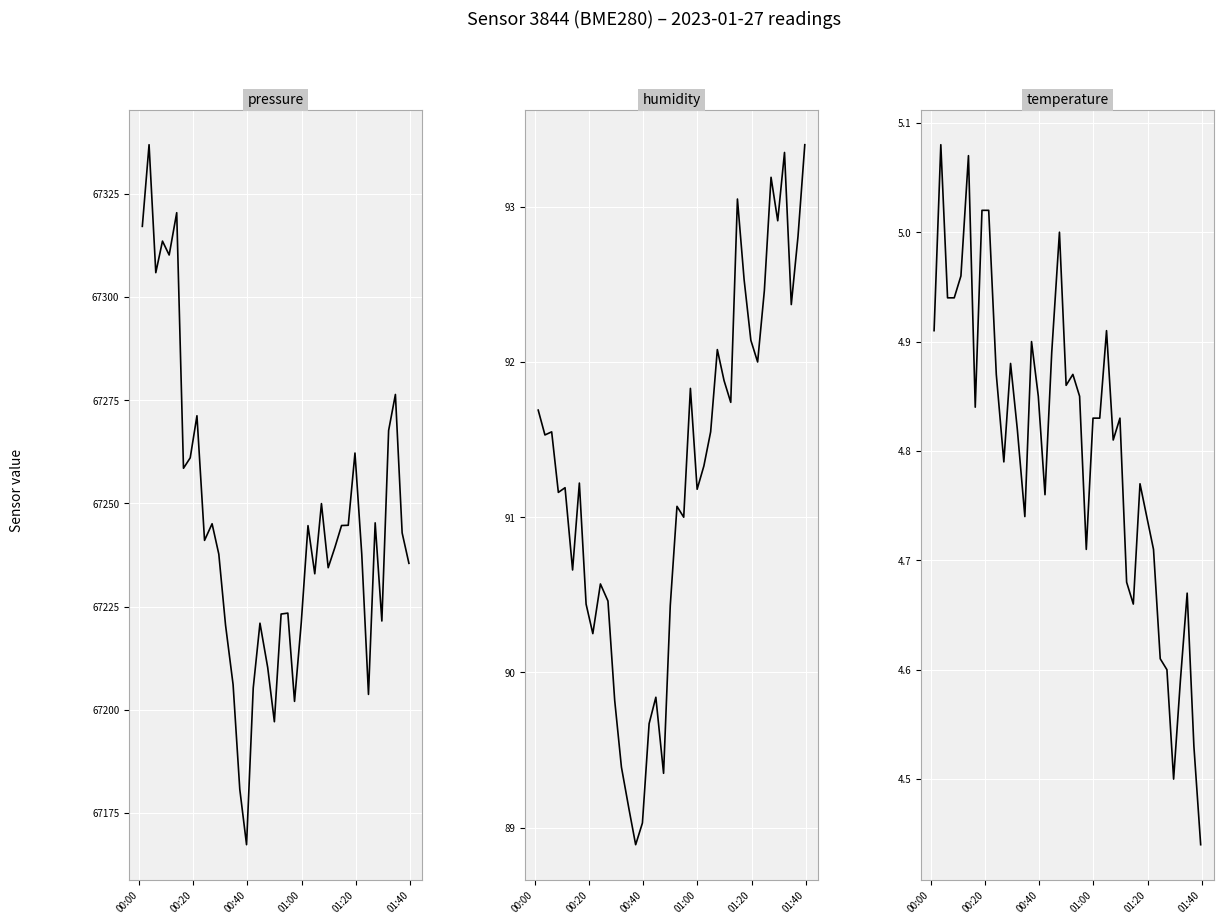

Reading left to right, extract all data points from this chart.

pressure: 67317.1	67336.9	67305.9	67313.6	67310.2	67320.4	67258.5	67261.1	67271.2	67241.1	67245.1	67237.7	67220.5	67206.1	67180.8	67167.3	67205.3	67221.0	67210.3	67197.1	67223.2	67223.4	67202.1	67221.1	67244.6	67233.0	67250.0	67234.4	67239.3	67244.7	67244.7	67262.2	67237.8	67203.8	67245.3	67221.5	67267.7	67276.4	67242.9	67235.5
humidity: 91.7	91.5	91.5	91.2	91.2	90.7	91.2	90.4	90.2	90.6	90.5	89.8	89.4	89.1	88.9	89.0	89.7	89.8	89.3	90.4	91.1	91.0	91.8	91.2	91.3	91.5	92.1	91.9	91.7	93.0	92.5	92.1	92.0	92.5	93.2	92.9	93.3	92.4	92.8	93.4
temperature: 4.9	5.1	4.9	4.9	5.0	5.1	4.8	5.0	5.0	4.9	4.8	4.9	4.8	4.7	4.9	4.8	4.8	4.9	5.0	4.9	4.9	4.8	4.7	4.8	4.8	4.9	4.8	4.8	4.7	4.7	4.8	4.7	4.7	4.6	4.6	4.5	4.6	4.7	4.5	4.4